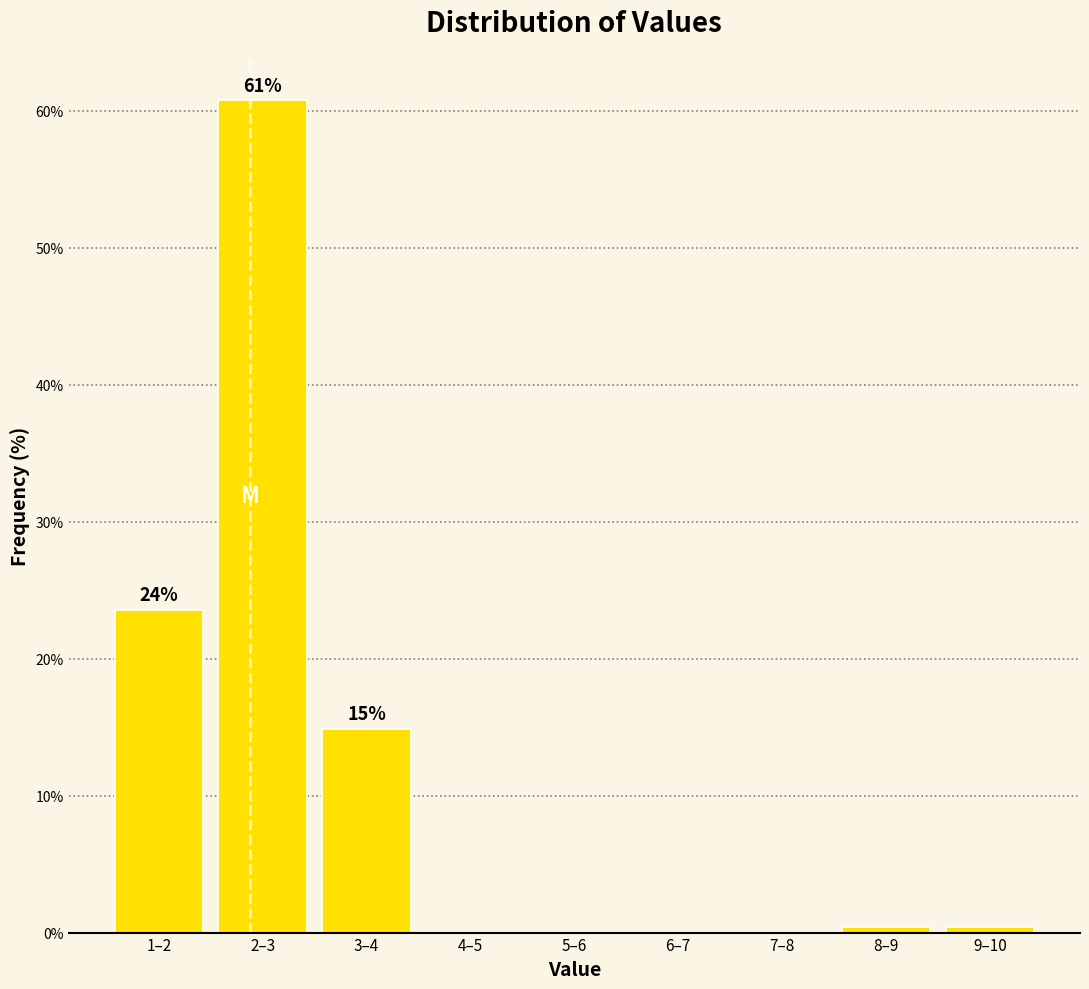

Reading left to right, extract all data points from this chart.

1–2=23.6	2–3=60.7	3–4=14.9	4–5=0.0	5–6=0.0	6–7=0.0	7–8=0.0	8–9=0.4	9–10=0.4